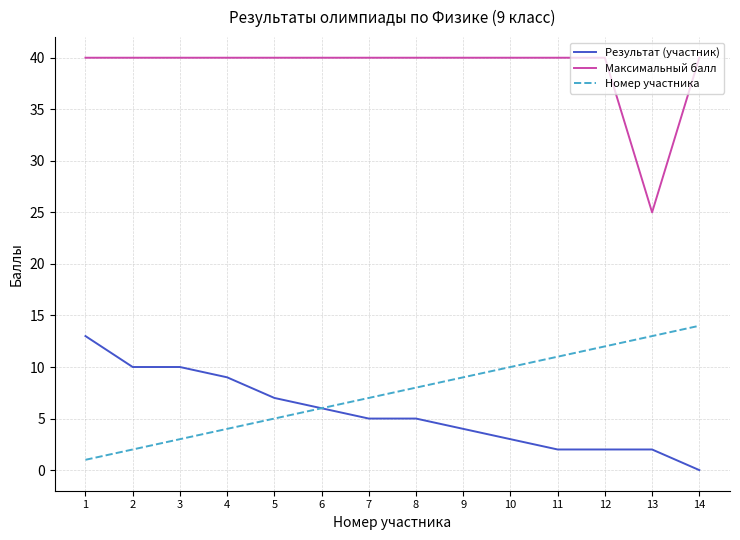

What is the maximum value for Номер участника?

14